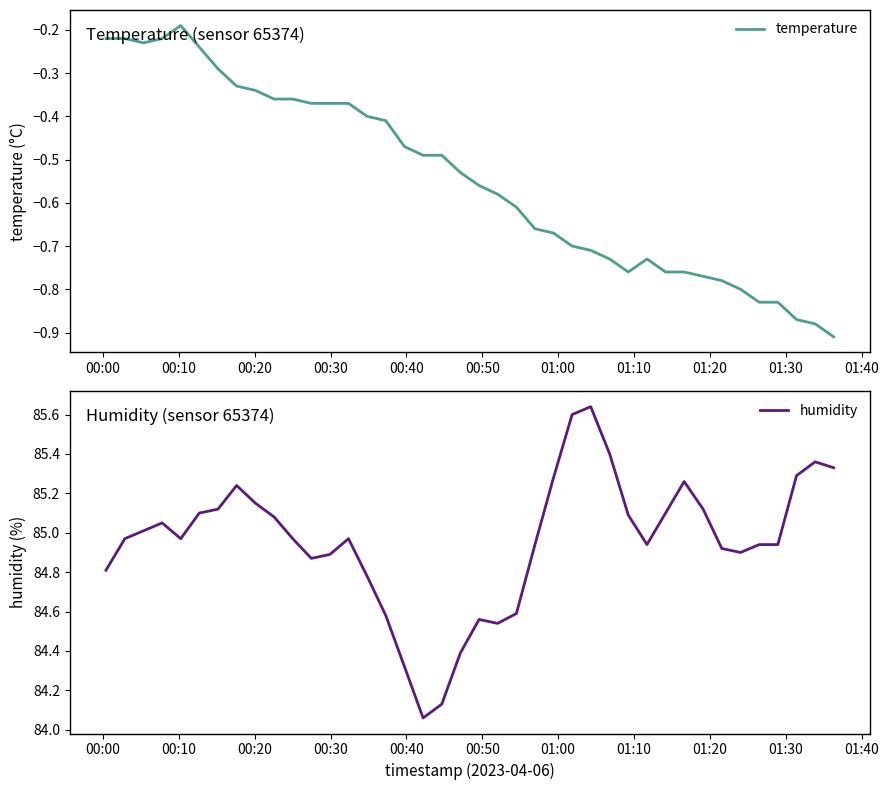

True or false: humidity and temperature cross at least once.

False